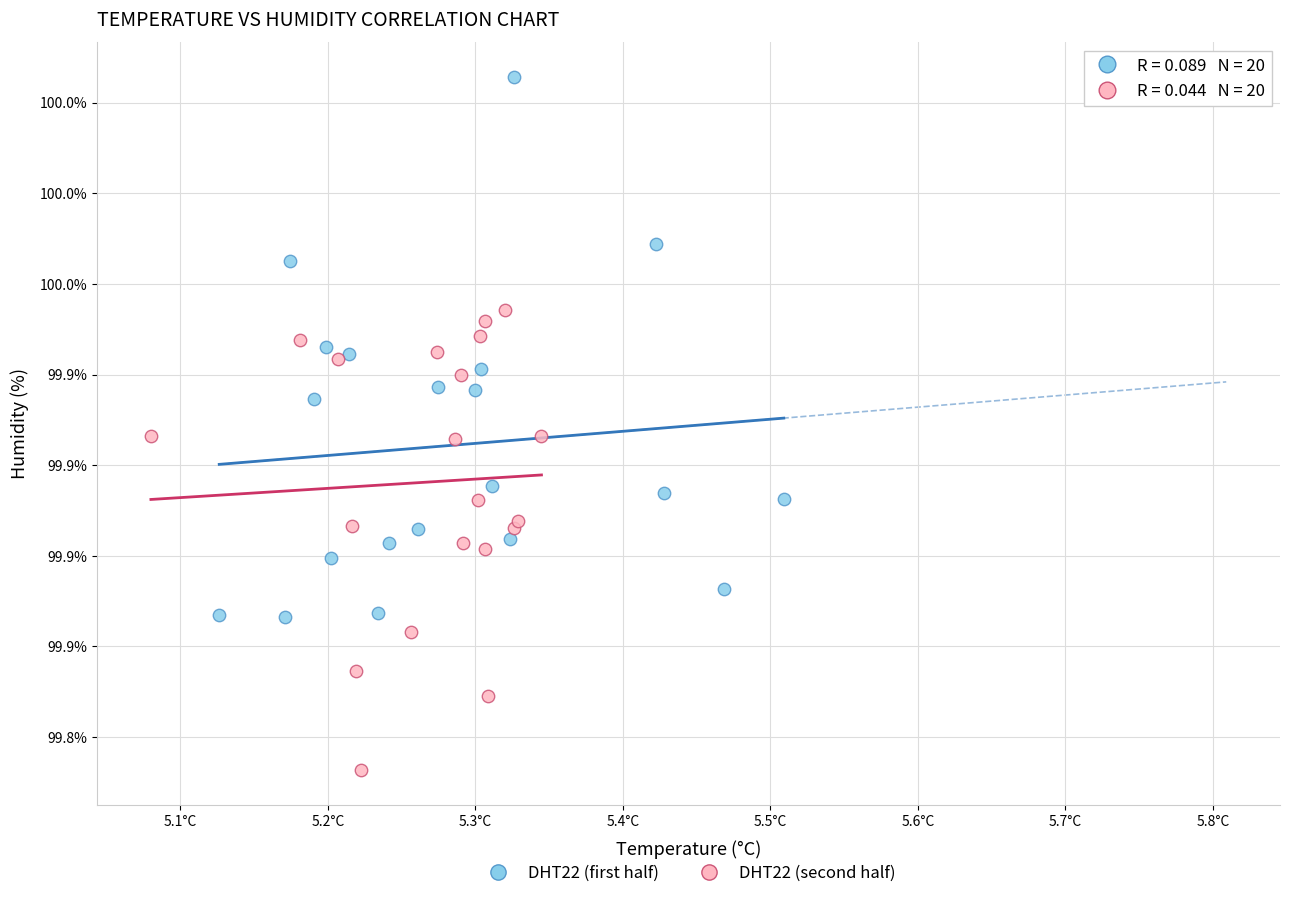

Which series reaches the minimum Y coordinate?

DHT22 (second half)